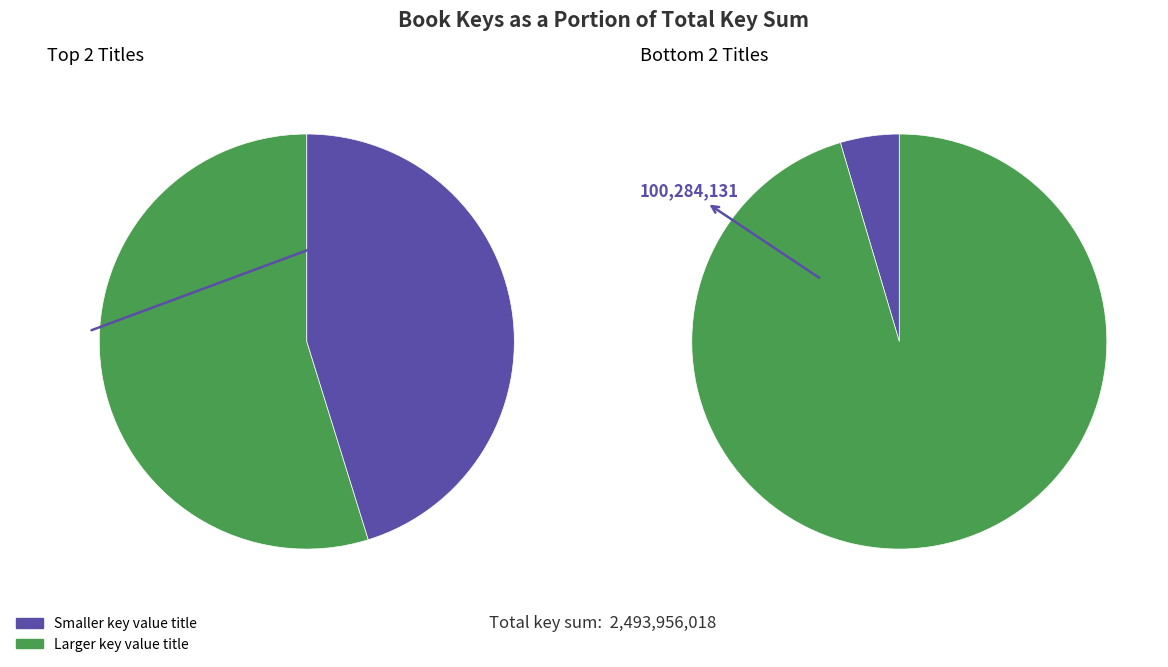

What percentage is NOT represented by Limitless?

96.0%